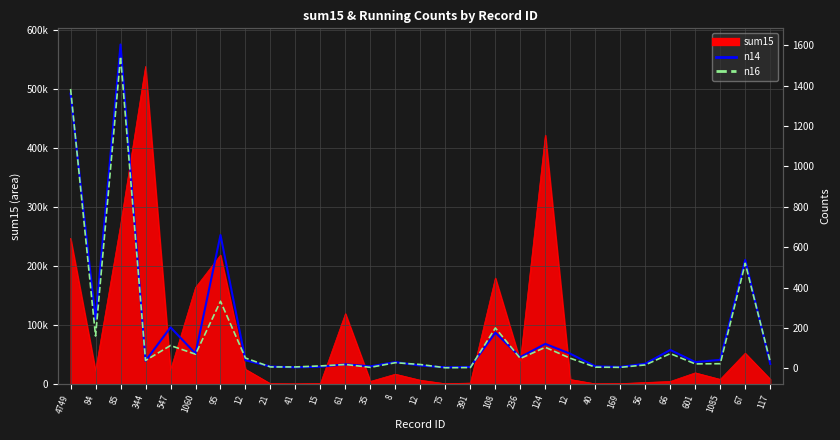

Does the chart have visible grid lines?

Yes